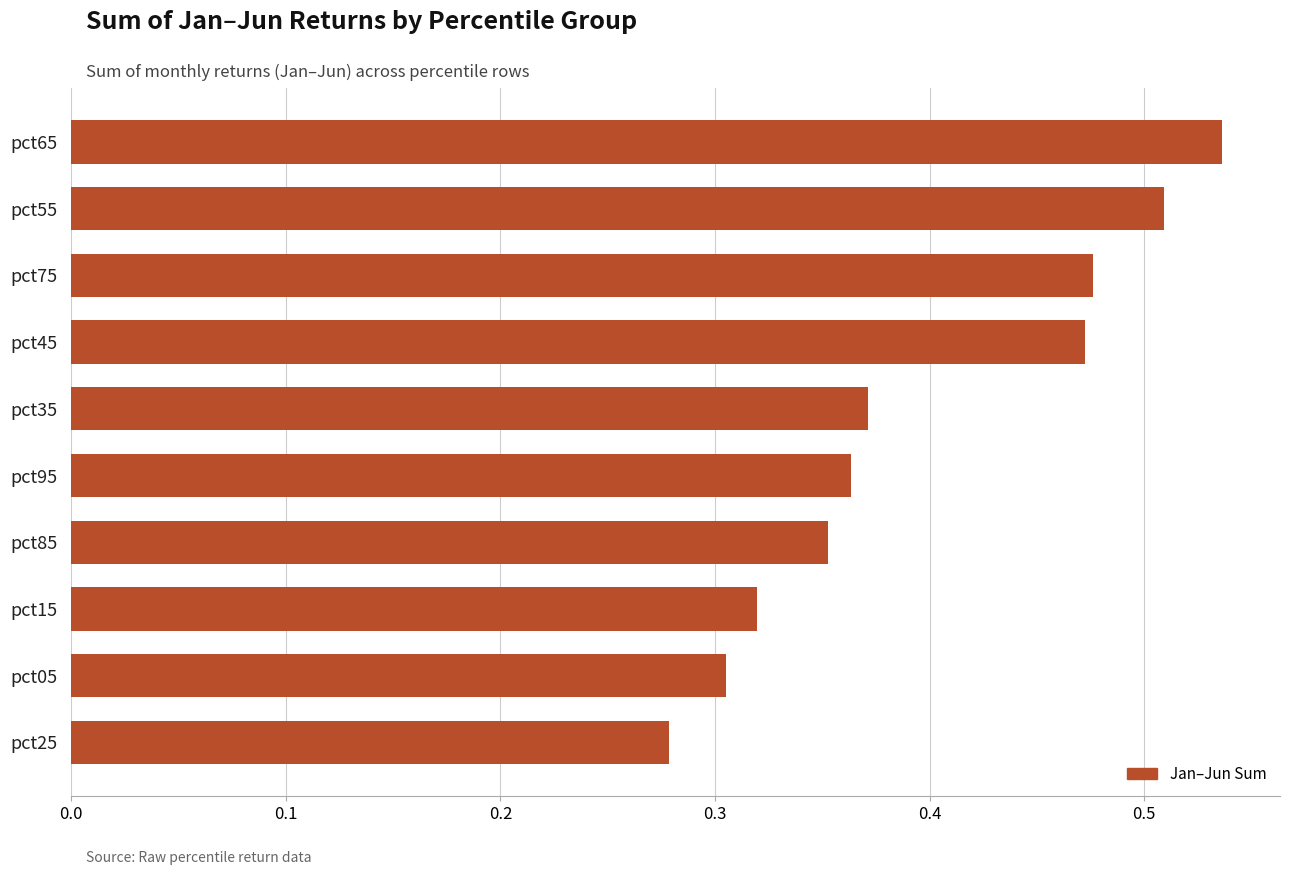

Is it true that the value at pct45 is 0.7?

False